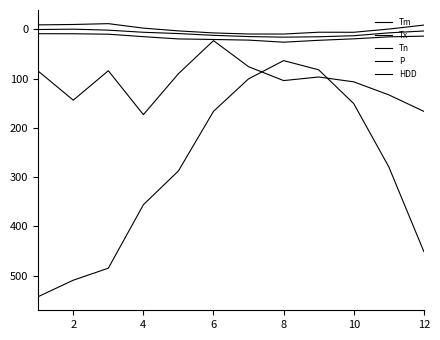

Is this an area chart (filled region under the line)?

No